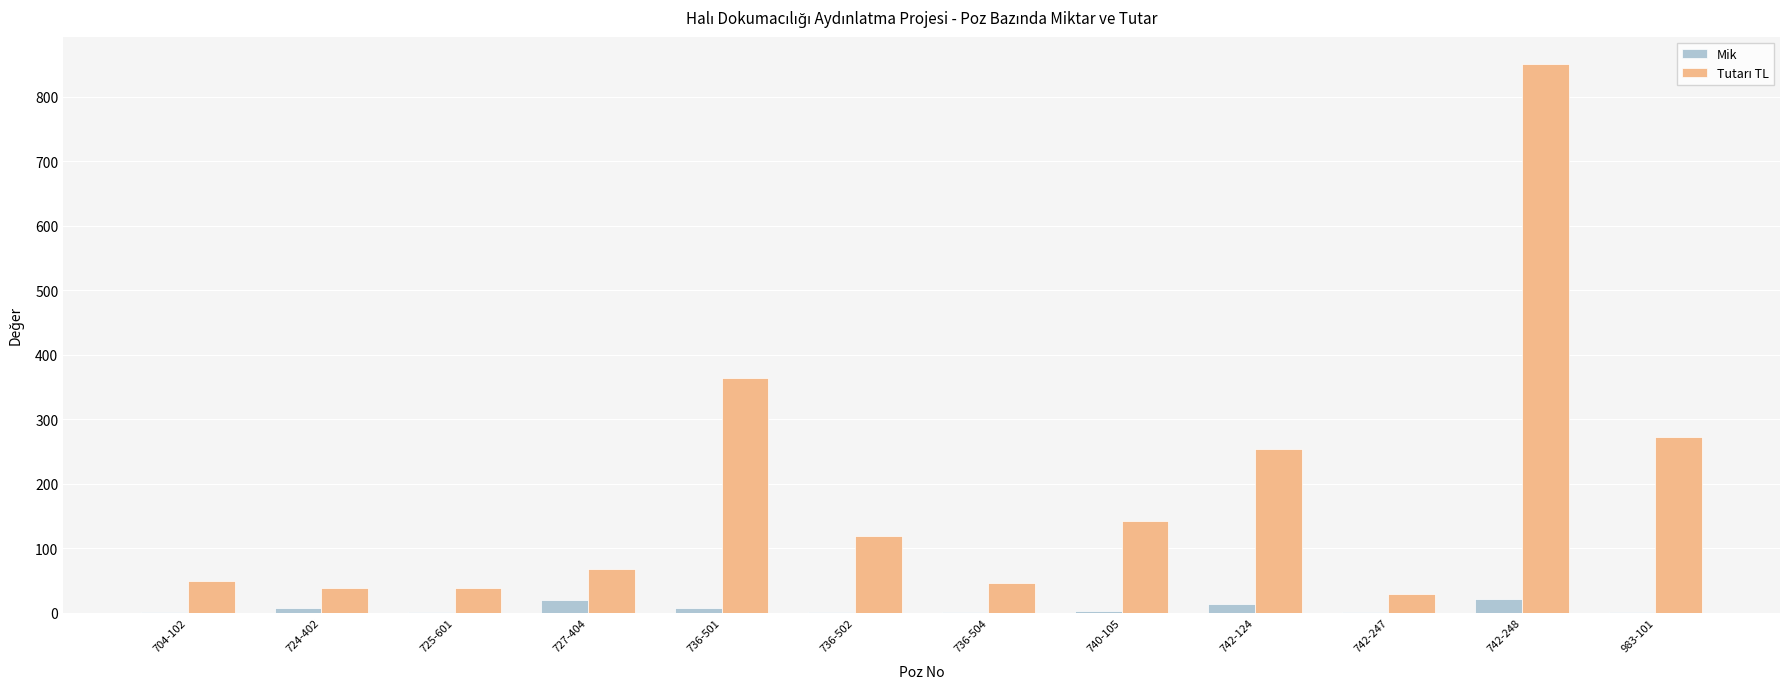

The Mik series shows 1.0 at 742-247. True or false?

True